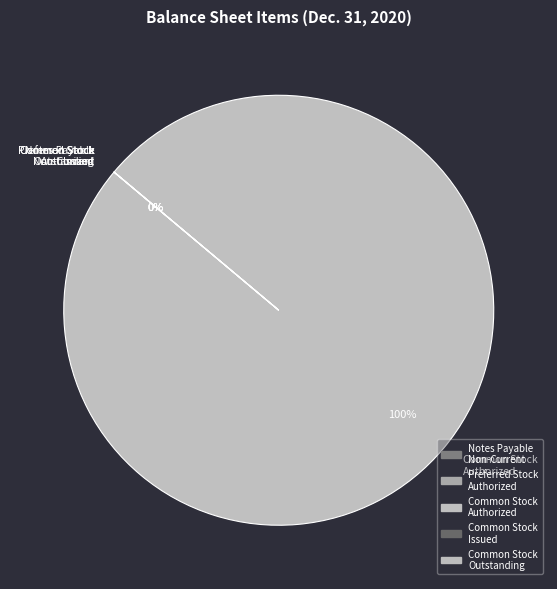

The Common Stock Authorized slice represents 100% of the pie. True or false?

True